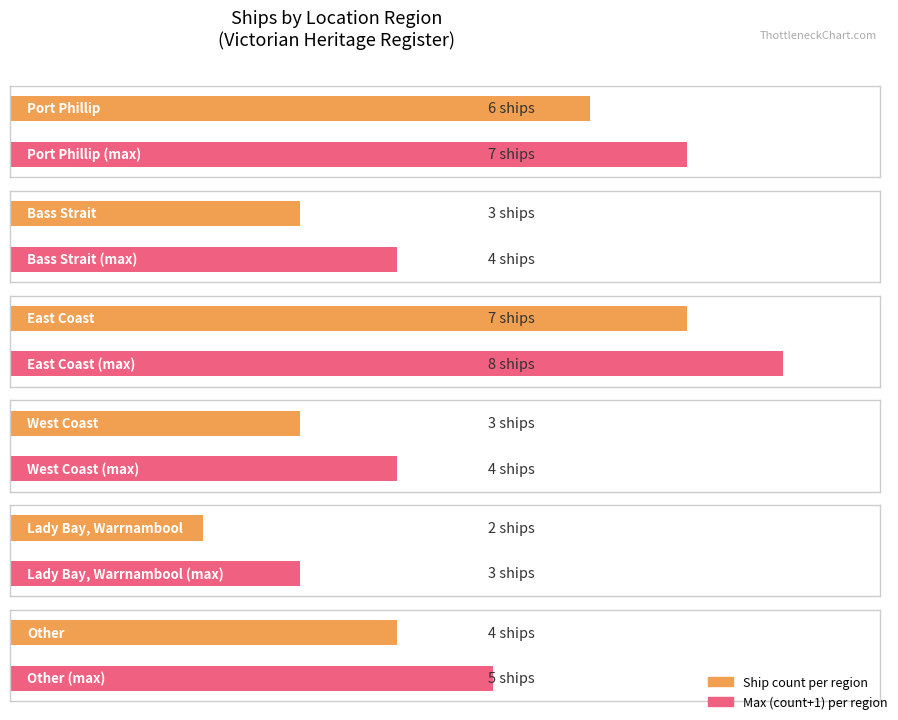

Does the chart contain stacked bars?

No